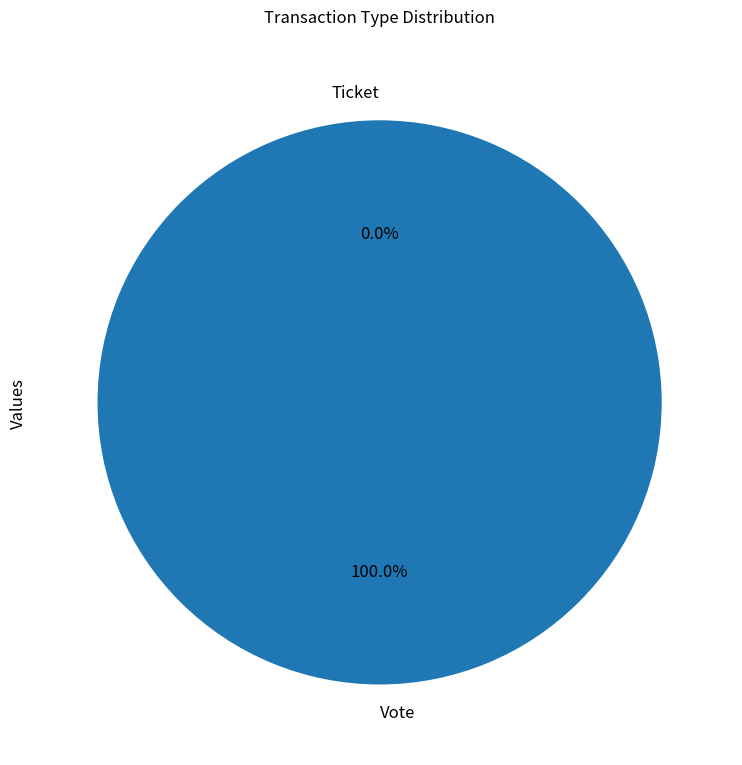

True or false: Ticket accounts for 0% of the total.

True